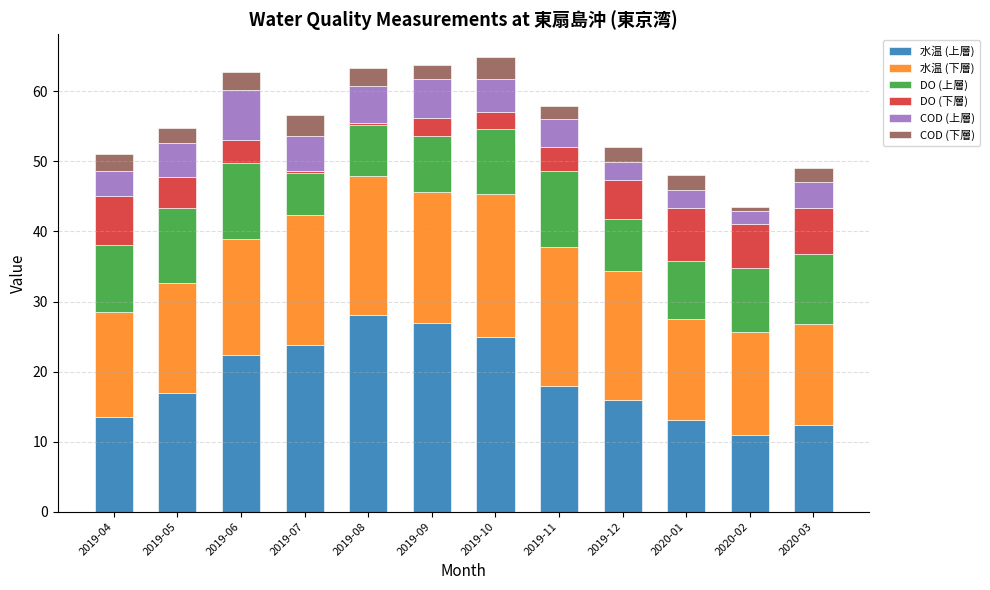

What is the sum of the 水温 (上層) values at 2019-05 and 2019-11?

35.0